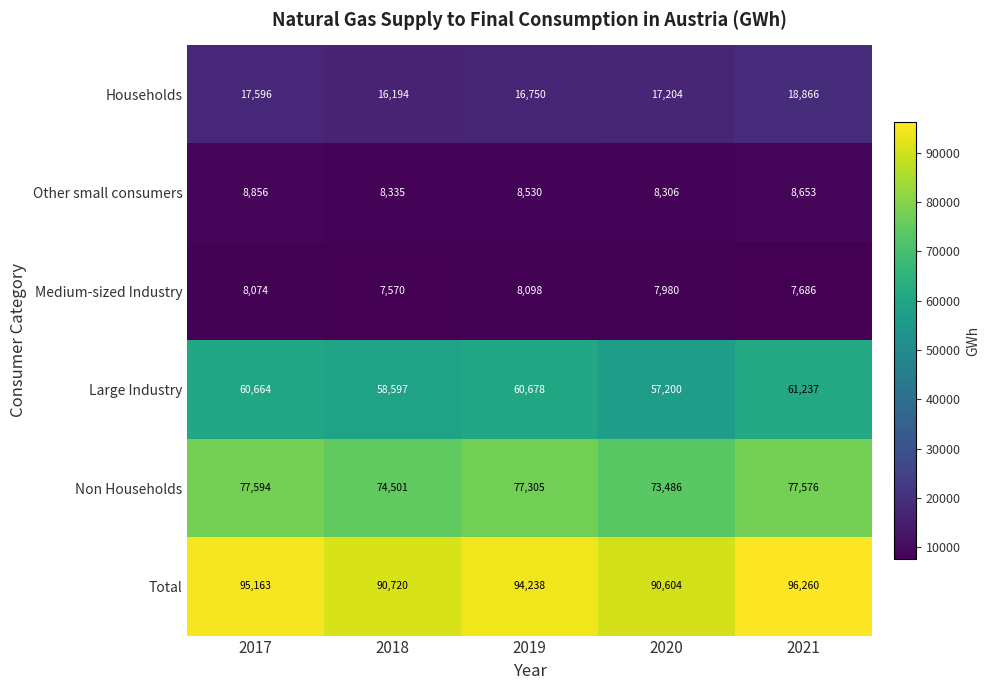

Which series has the largest total across all categories?

Total